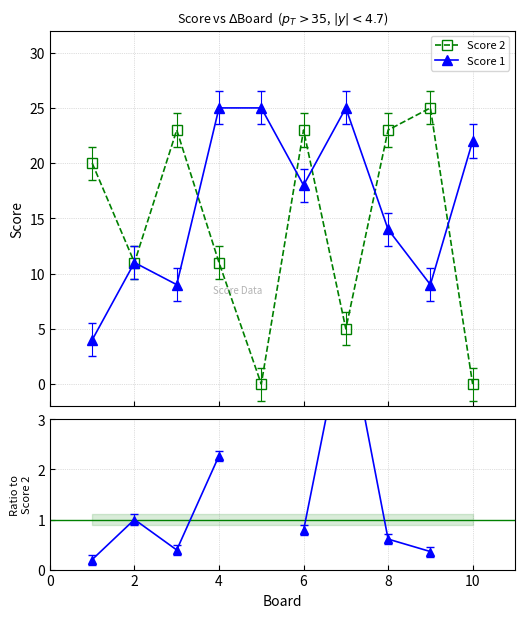

How many interior local valleys does the Score 1 series have?

3